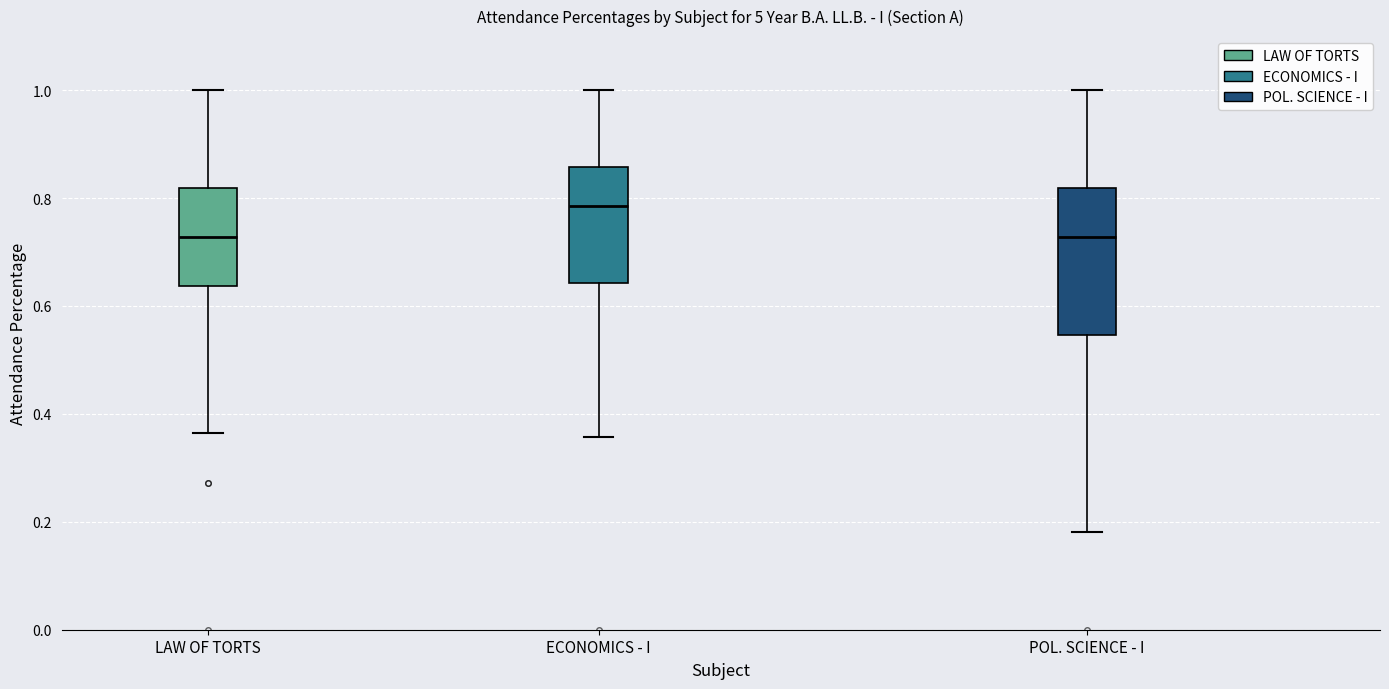

Reading left to right, transcribe this box plot: for each box, give where its median line is, the range the box spans, and where its two whiskers end, as read against the y-axis. The values are not printed on the chart, so give them approximately, as read against the axis.

LAW OF TORTS: median 0.72, box 0.64 to 0.82, whiskers 0.36 to 1.00
ECONOMICS - I: median 0.78, box 0.64 to 0.86, whiskers 0.36 to 1.00
POL. SCIENCE - I: median 0.72, box 0.54 to 0.82, whiskers 0.18 to 1.00